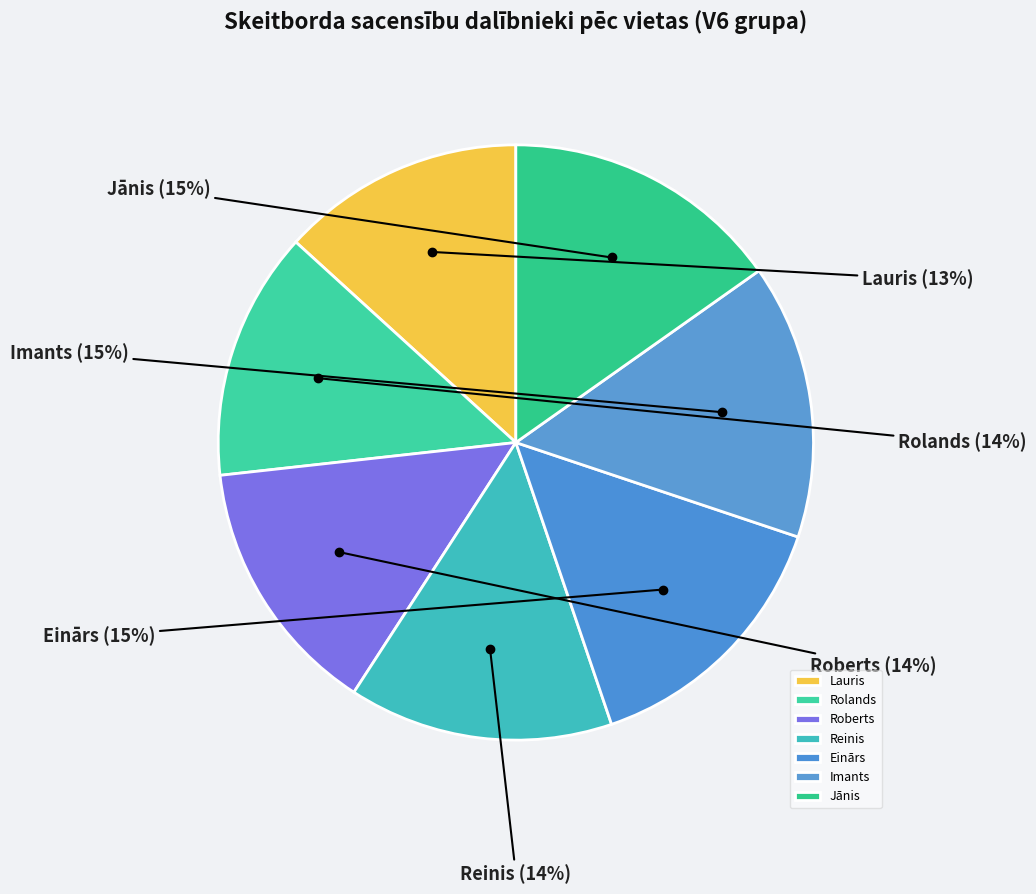

To the nearest percent, what is the average slice percentage?

14%